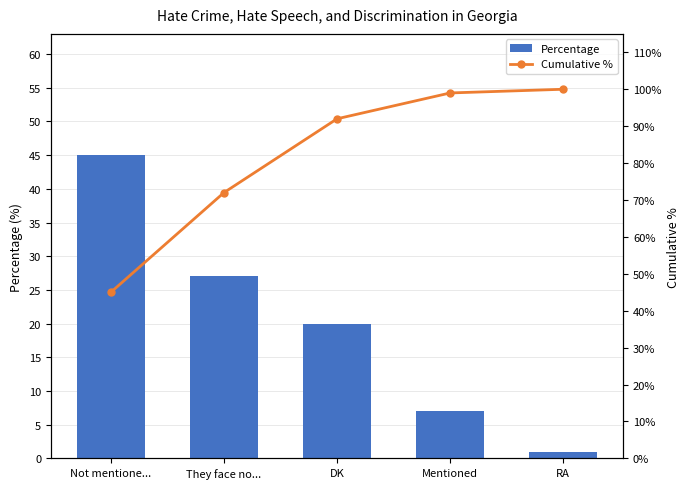

Count the Percentage values in the range 7 to 27.

3